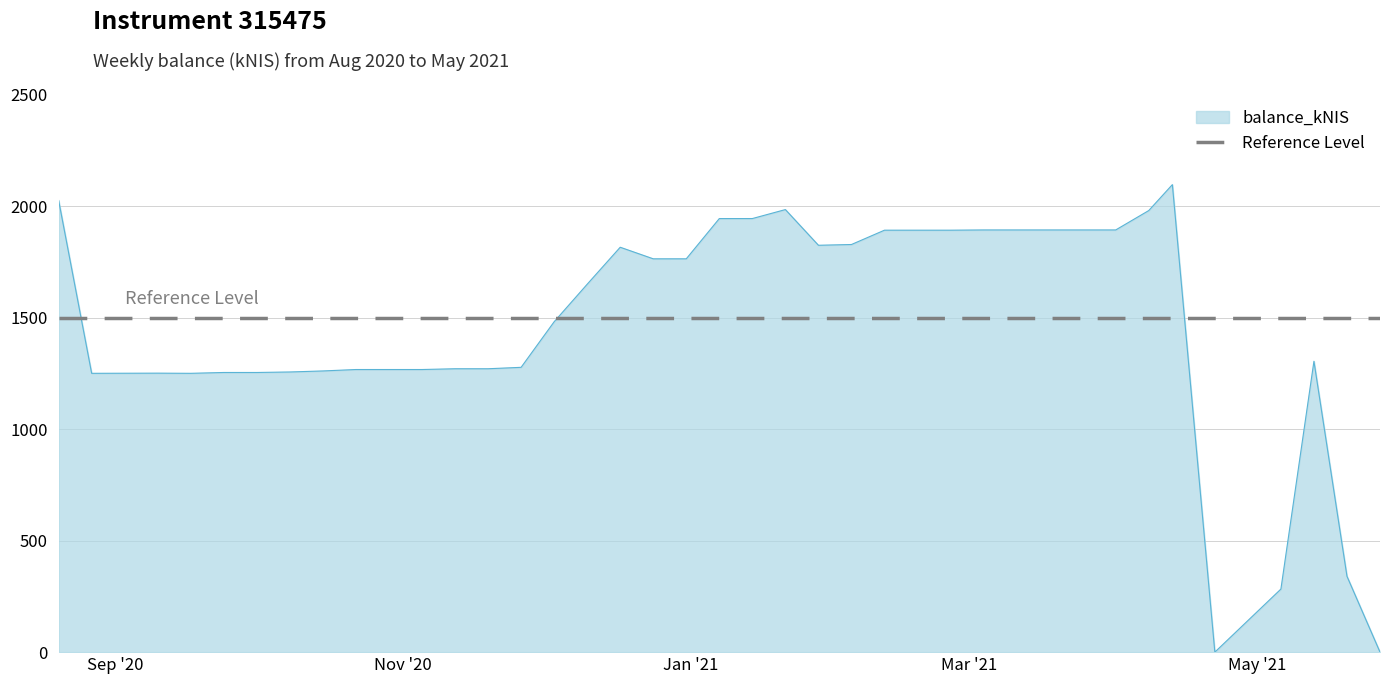

Where does the data first go above 1649?

2020-08-20